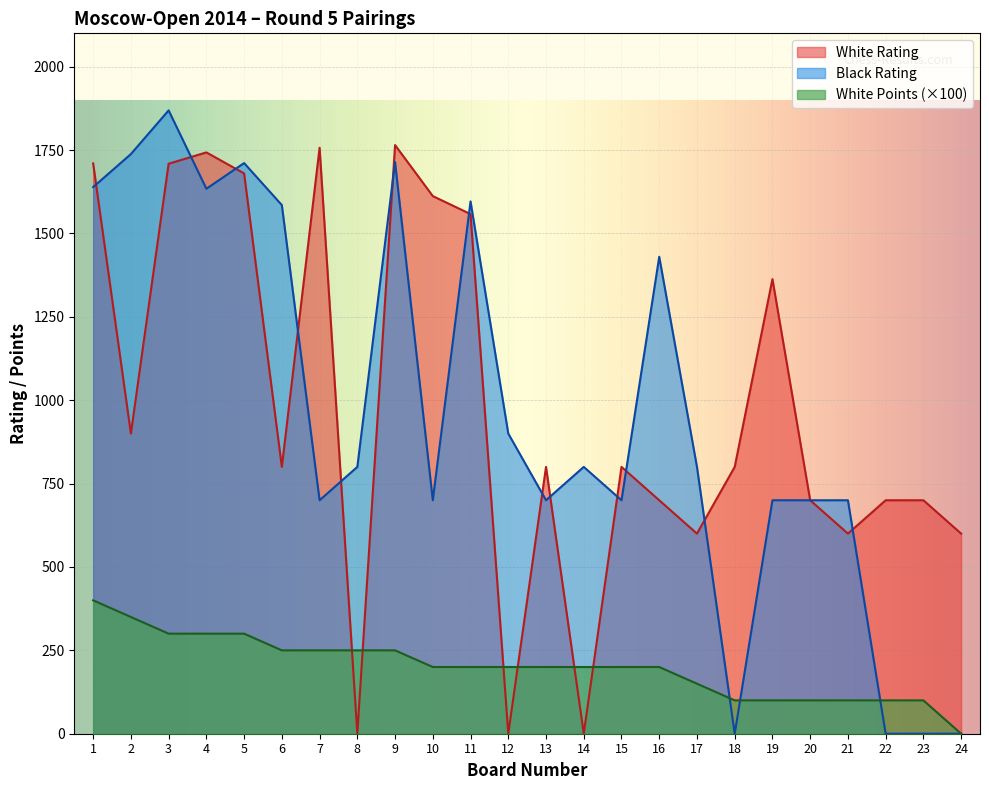

Reading left to right, extract all data points from this chart.

White Rating: 1=1710	2=900	3=1709	4=1743	5=1680	6=800	7=1757	8=0	9=1765	10=1612	11=1558	12=0	13=800	14=0	15=800	16=700	17=600	18=800	19=1363	20=700	21=600	22=700	23=700	24=600
Black Rating: 1=1639	2=1738	3=1869	4=1634	5=1711	6=1585	7=700	8=800	9=1714	10=700	11=1596	12=900	13=700	14=800	15=700	16=1430	17=800	18=0	19=700	20=700	21=700	22=0	23=0	24=0
White Points: 1=400	2=350	3=300	4=300	5=300	6=250	7=250	8=250	9=250	10=200	11=200	12=200	13=200	14=200	15=200	16=200	17=150	18=100	19=100	20=100	21=100	22=100	23=100	24=0